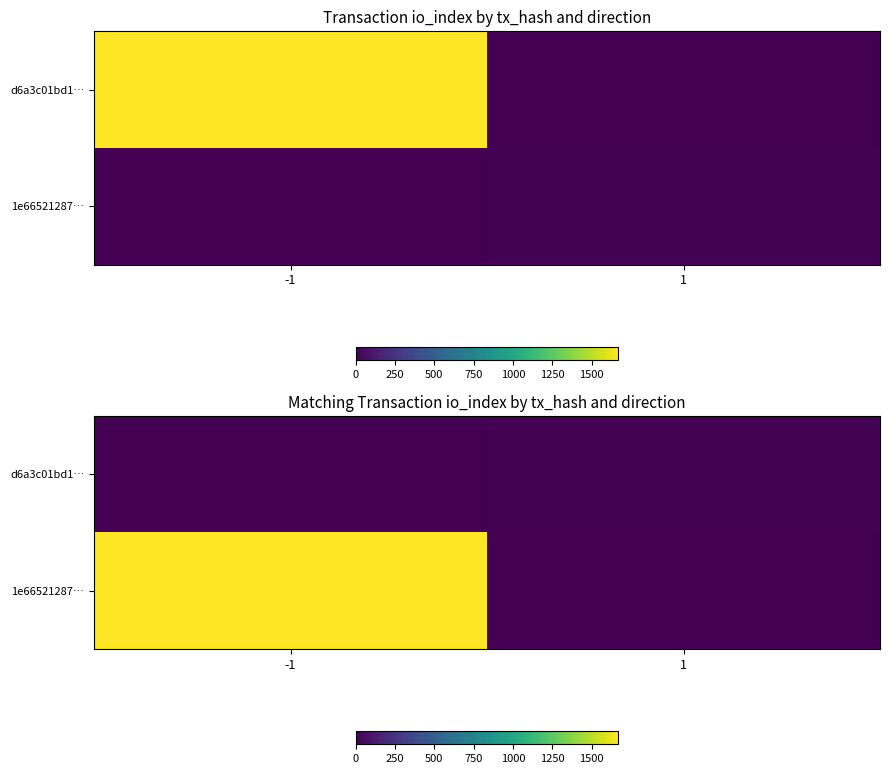

How many 1e66521287… values are between 0 and 1671?

2